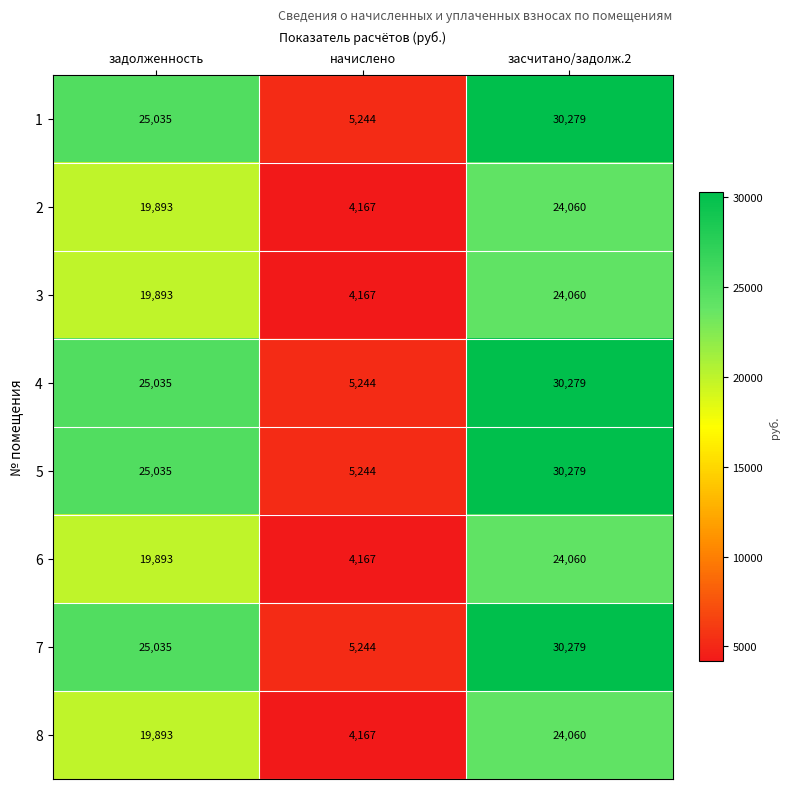

Reading left to right, transcribe all the data shown in this chart.

1: 25035	5244	30279
2: 19893	4167	24060
3: 19893	4167	24060
4: 25035	5244	30279
5: 25035	5244	30279
6: 19893	4167	24060
7: 25035	5244	30279
8: 19893	4167	24060